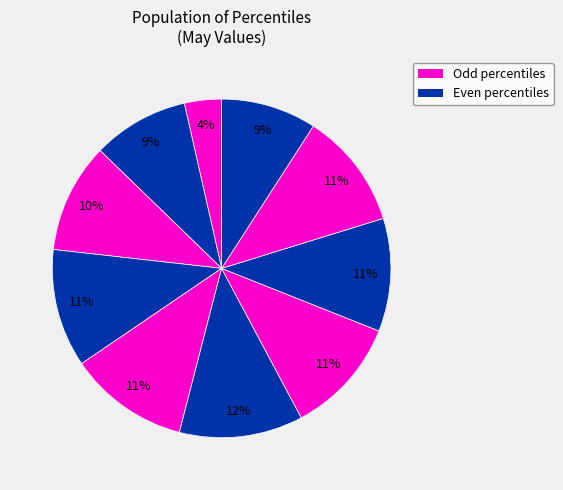

Count the number of slices in the pie.

10